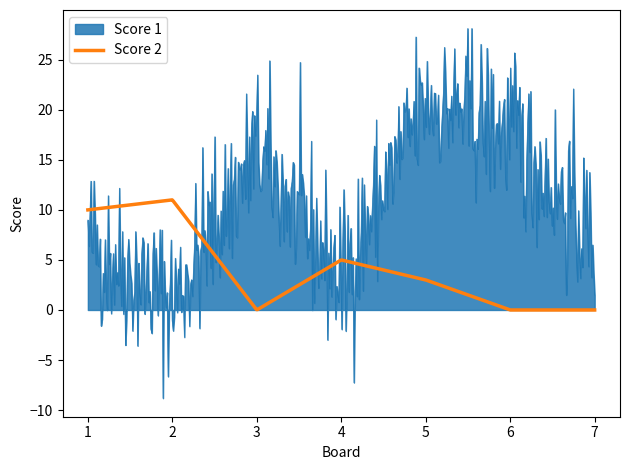

Which series has the largest range (max minus min)?

Score 1